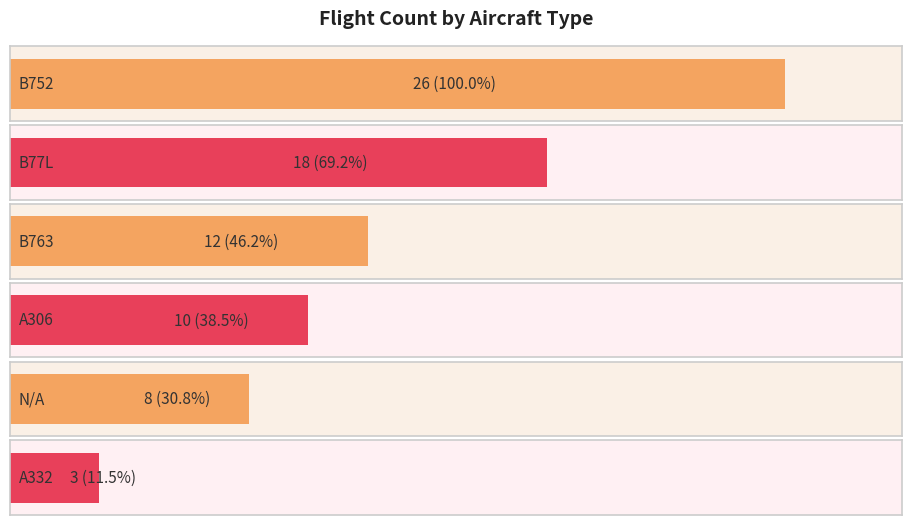

True or false: the data shows 18 at B752.

False